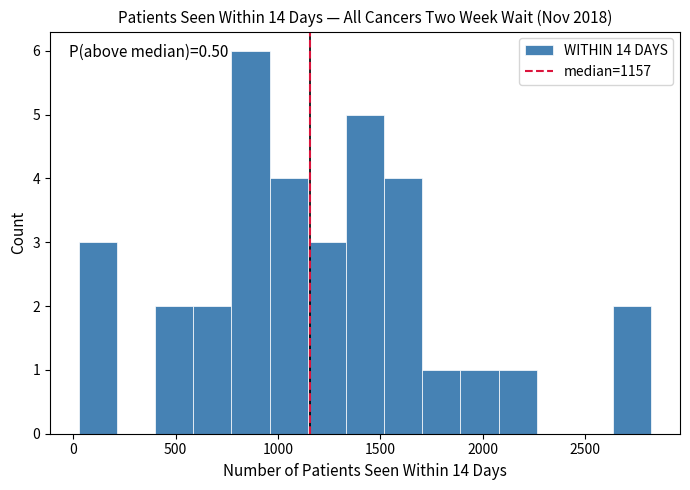

Around what value on the x-axis is the tallest bar? Give the approximate position of its centre, as read against the axis.

850